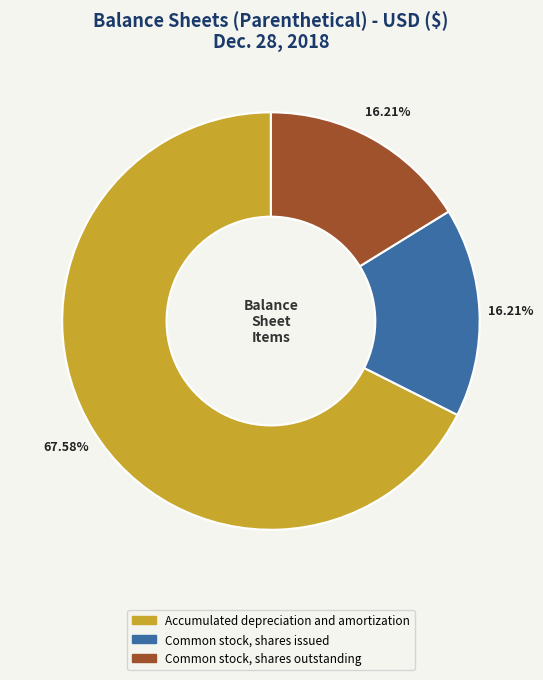

Does any single category account for the majority?

Yes